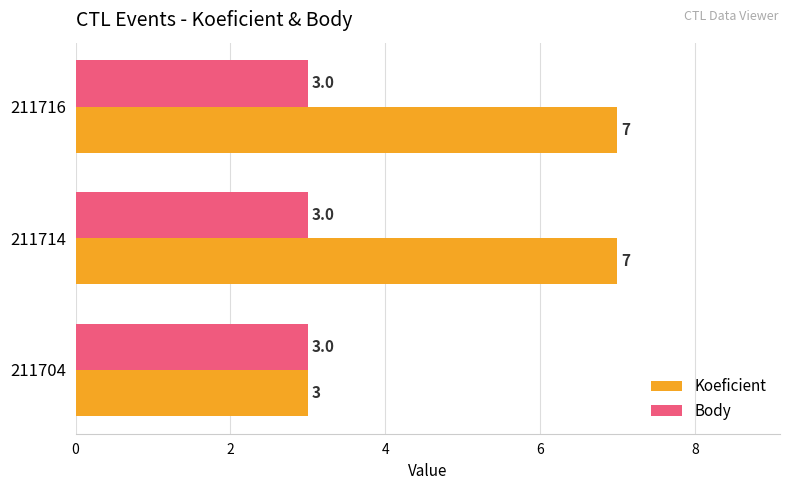

How many values in the Koeficient series are below 7?

1